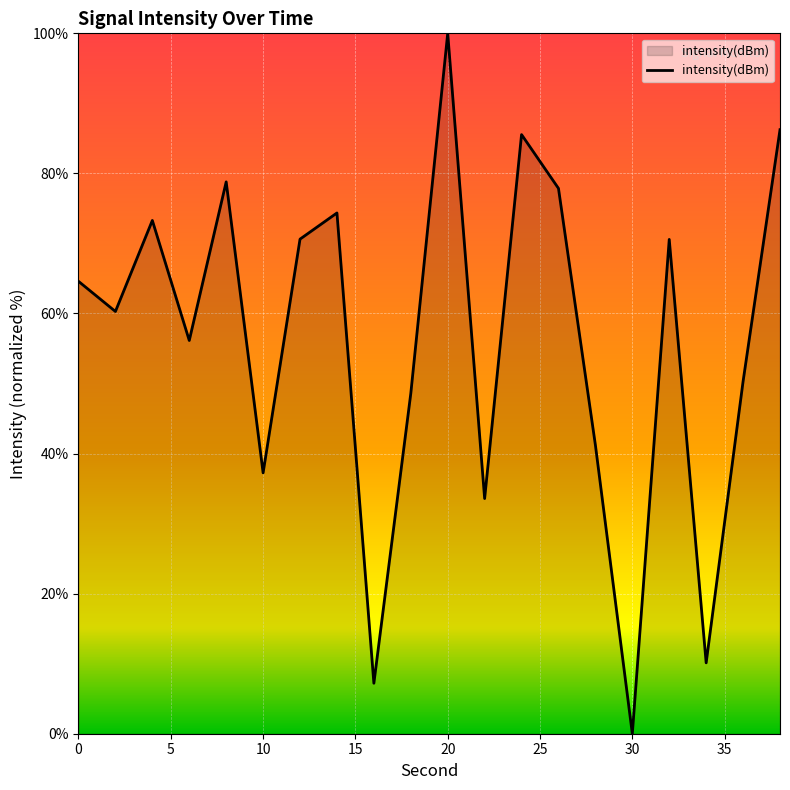

How many values are below 64?

10